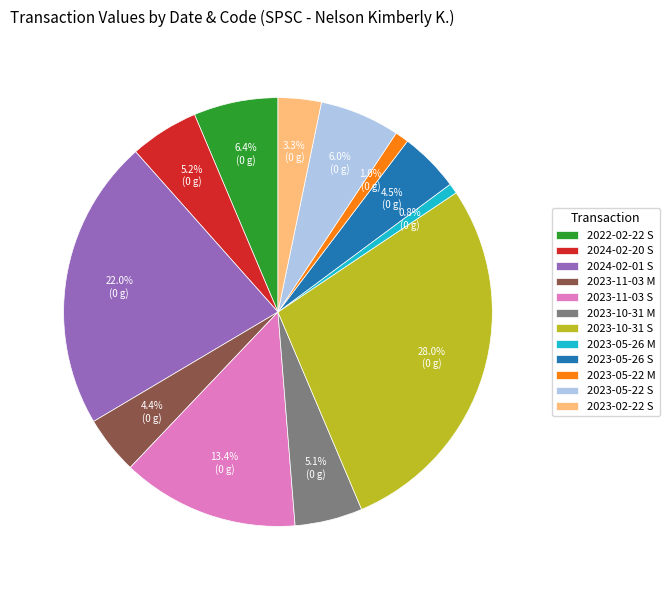

What is the largest slice in the pie chart?

2023-10-31 S